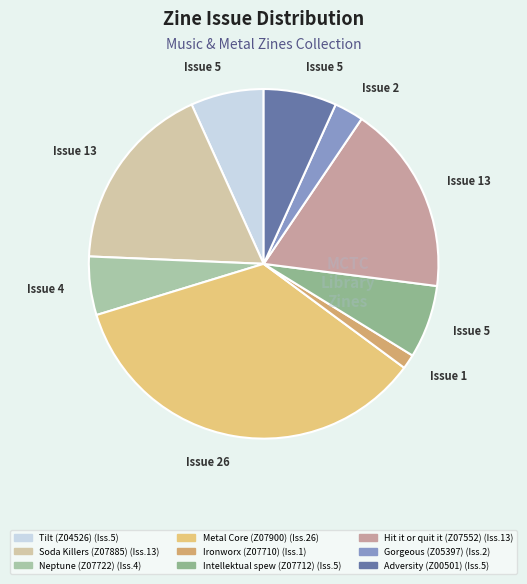

How much of the chart is everything except Gorgeous (Z05397)?

97.3%